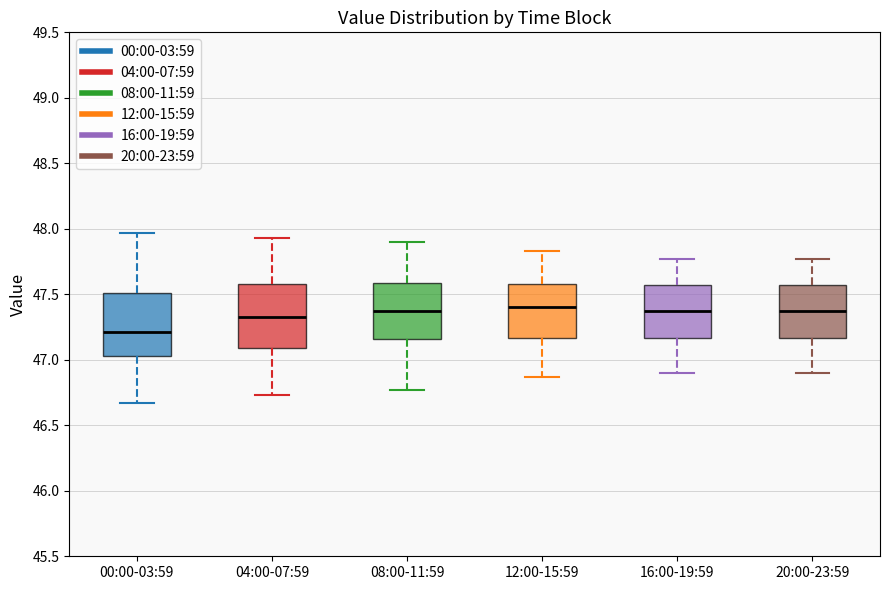

Where is the lower edge of the box for 00:00-03:59 on the y-axis? The values are not printed on the chart, so give them approximately, as read against the axis.

47.05